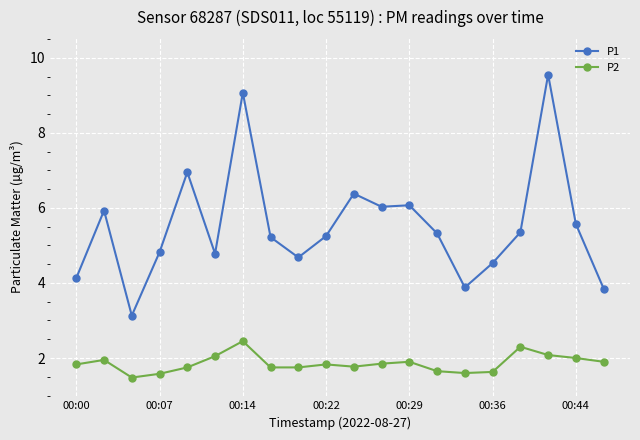

True or false: P1 has more than 1 points higher than both neighbors.

True